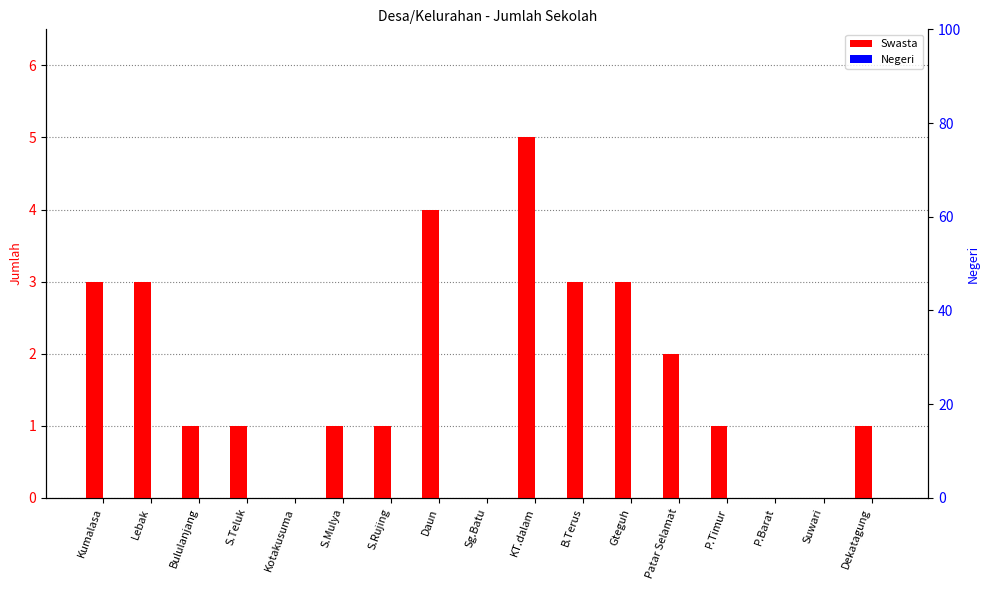

Reading right to left, list all the values displayed in this chart.

Swasta: Dekatagung=1	Suwari=0	P.Barat=0	P.Timur=1	Patar Selamat=2	Gteguh=3	B.Terus=3	KT.dalam=5	Sg.Batu=0	Daun=4	S.Rujing=1	S.Mulya=1	Kotakusuma=0	S.Teluk=1	Bululanjang=1	Lebak=3	Kumalasa=3
Negeri: Dekatagung=0	Suwari=0	P.Barat=0	P.Timur=0	Patar Selamat=0	Gteguh=0	B.Terus=0	KT.dalam=0	Sg.Batu=0	Daun=0	S.Rujing=0	S.Mulya=0	Kotakusuma=0	S.Teluk=0	Bululanjang=0	Lebak=0	Kumalasa=0